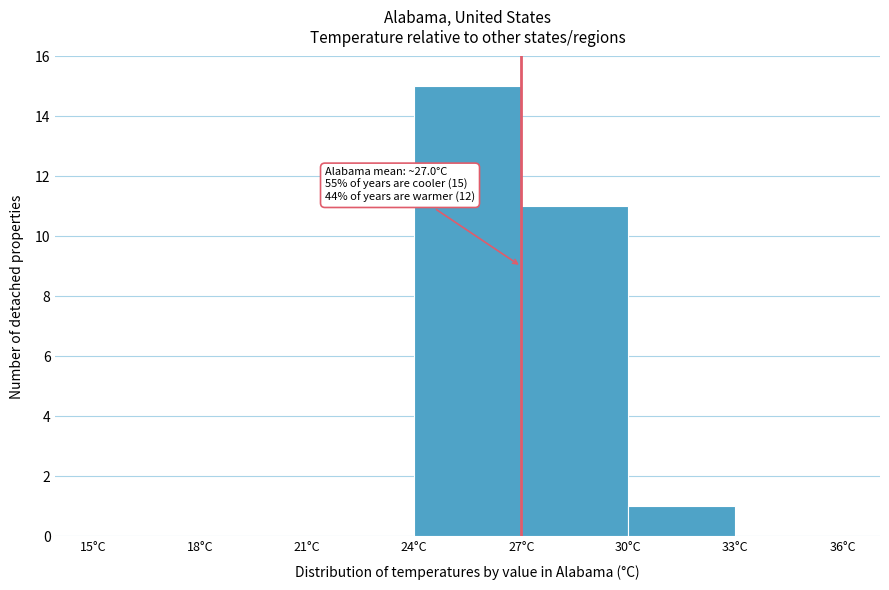

Over which range of the x-axis is the bar tallest?

24 to 27